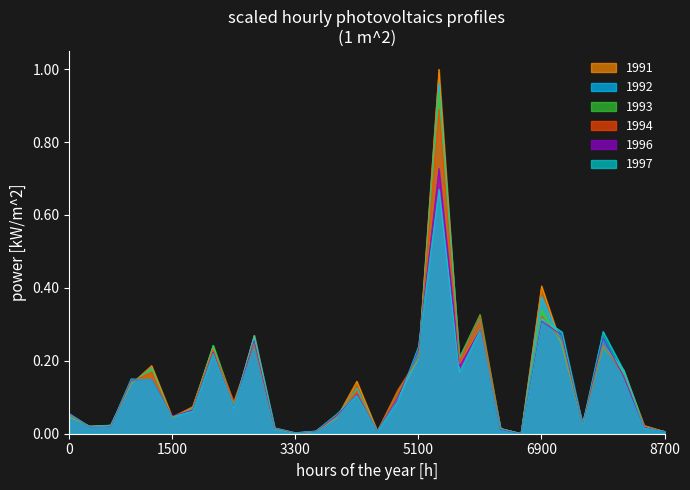

Which series has the widest spread of values?

1991